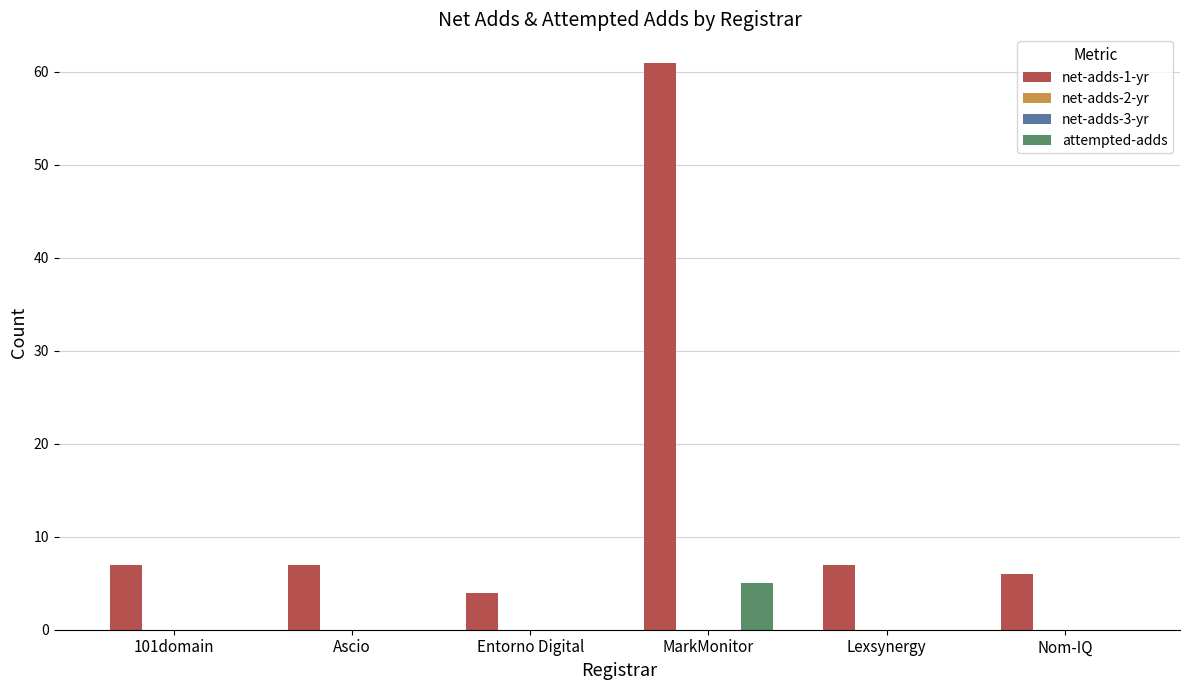

Which series has the largest range (max minus min)?

net-adds-1-yr